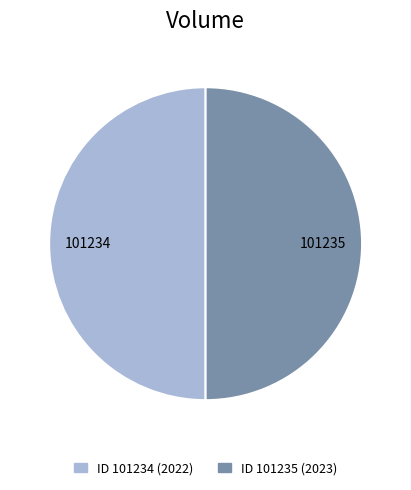

Count the number of slices in the pie.

2